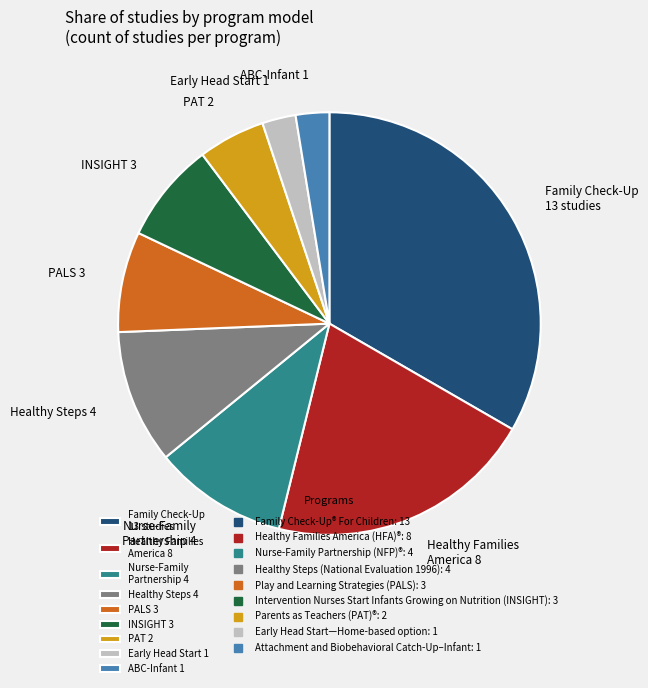

Does any single category account for the majority?

No